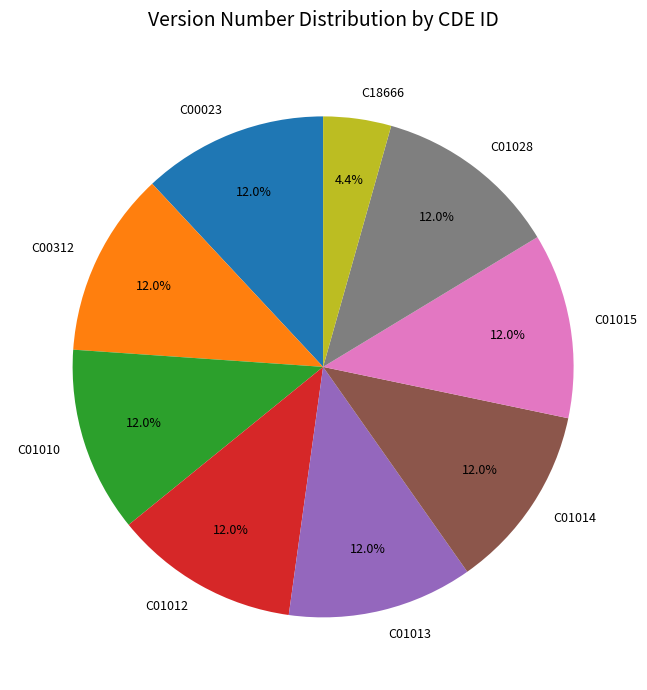

To the nearest percent, what portion does C01014 represent?

12%